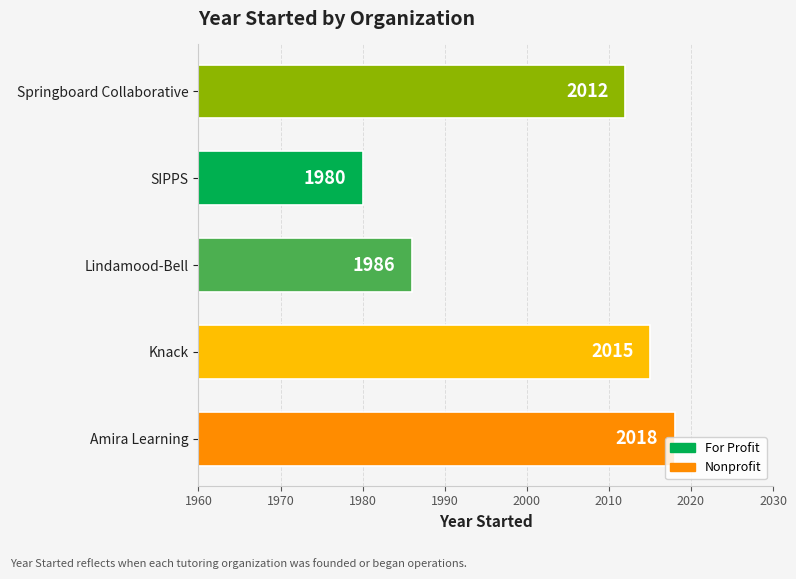

What is the average value?

2002